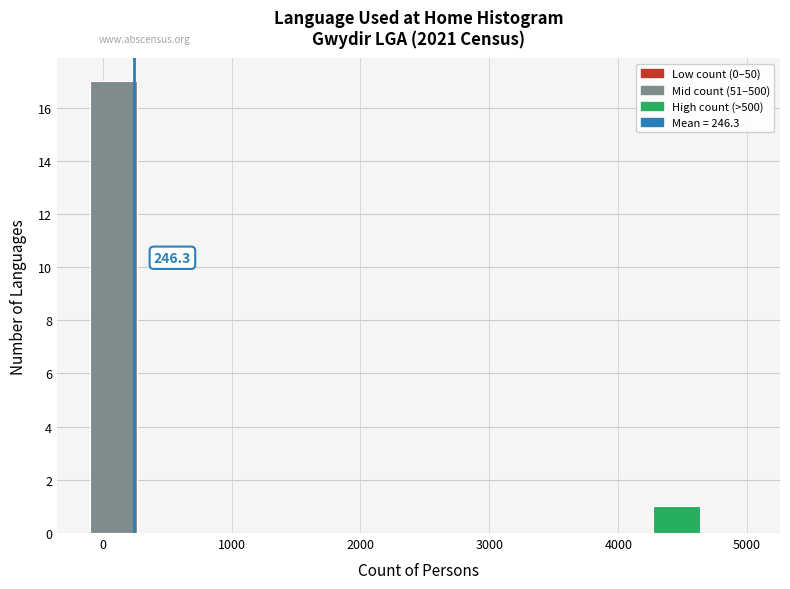

Read against the x-axis, roughly where is the centre of the tallest bar?

100